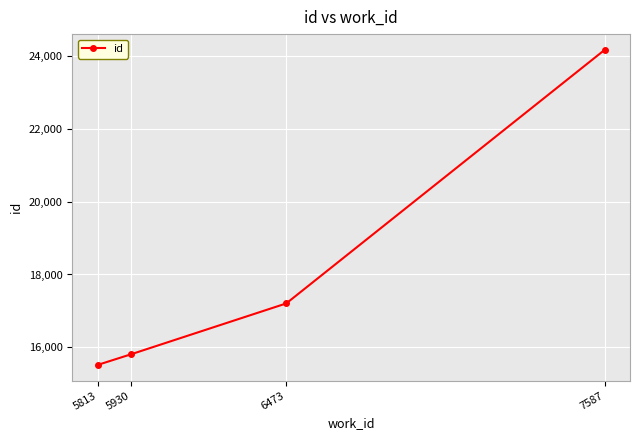

List the labels in order of value, smallest first.

5813, 5930, 6473, 7587